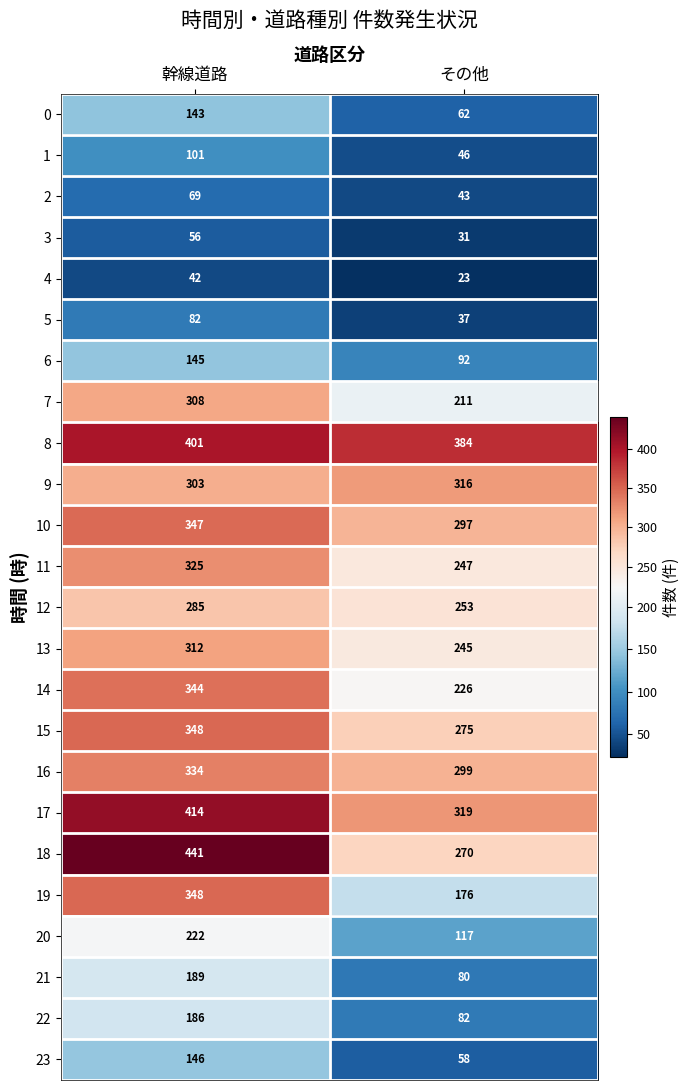

How many distinct data groups are displayed?

24